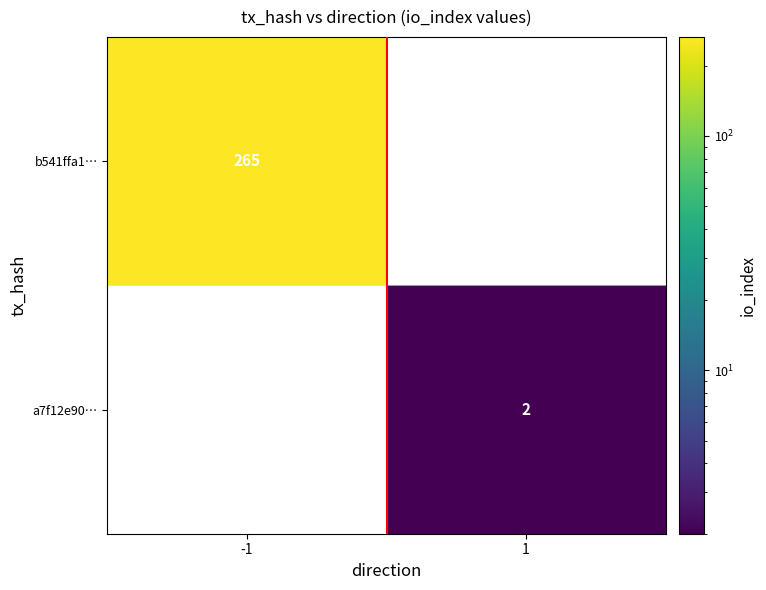

The value of b541ffa1… at -1 is 265. True or false?

True